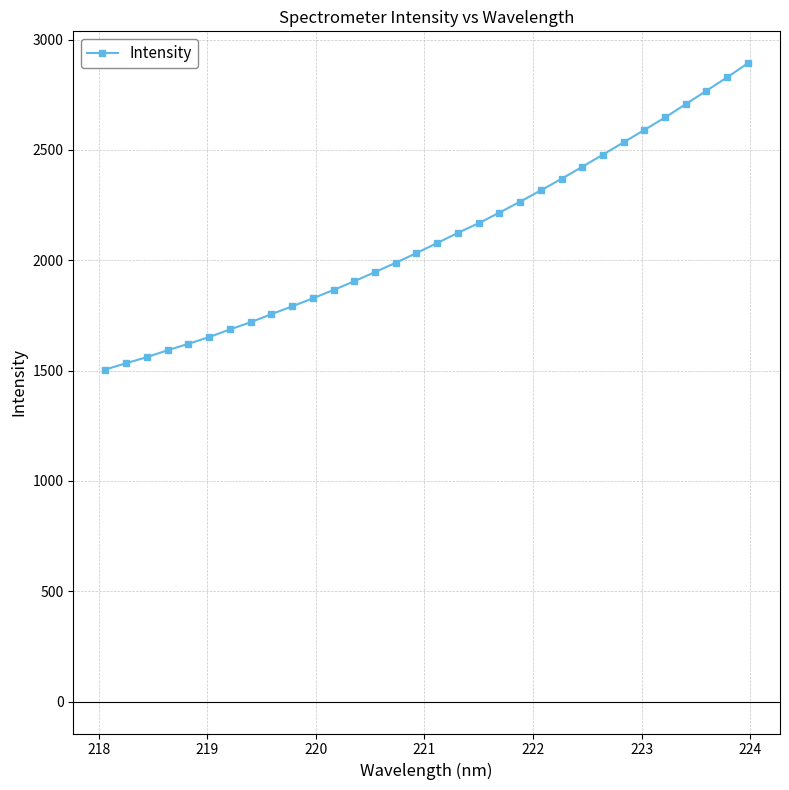

What is the value of the 14th point from the left?

1946.3